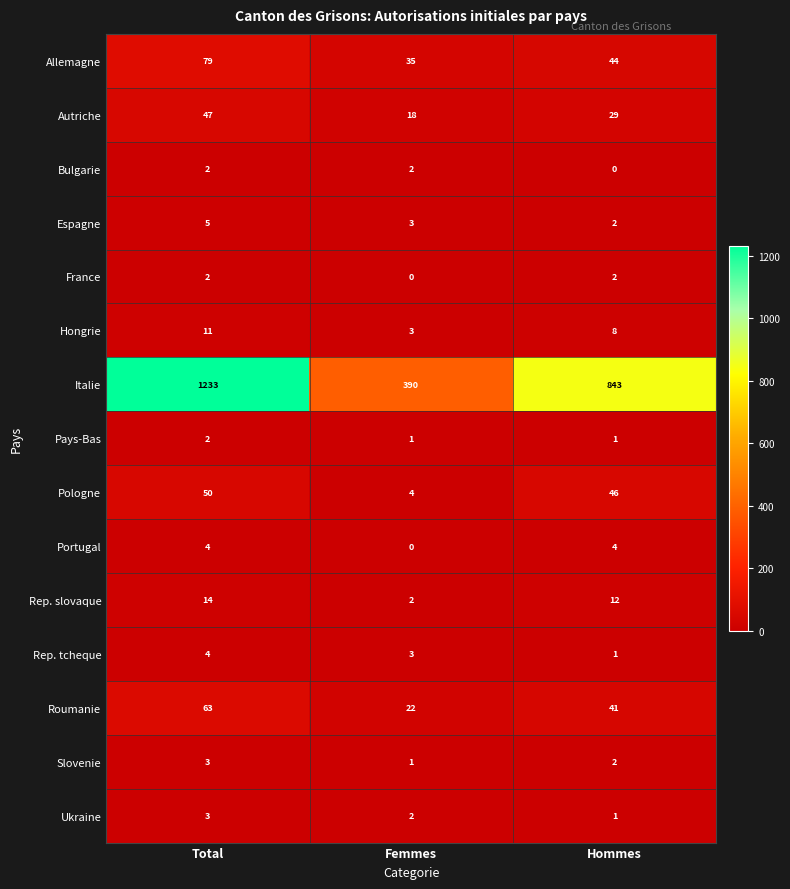

Which category has the highest value in the Pologne series?

Total